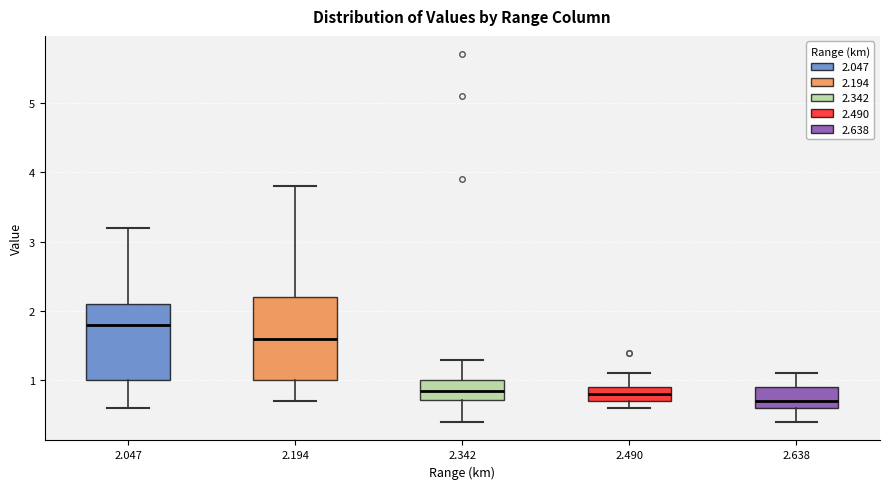

Comparing the boxes themselves (not the whiskers), which one is the tallest?

2.194